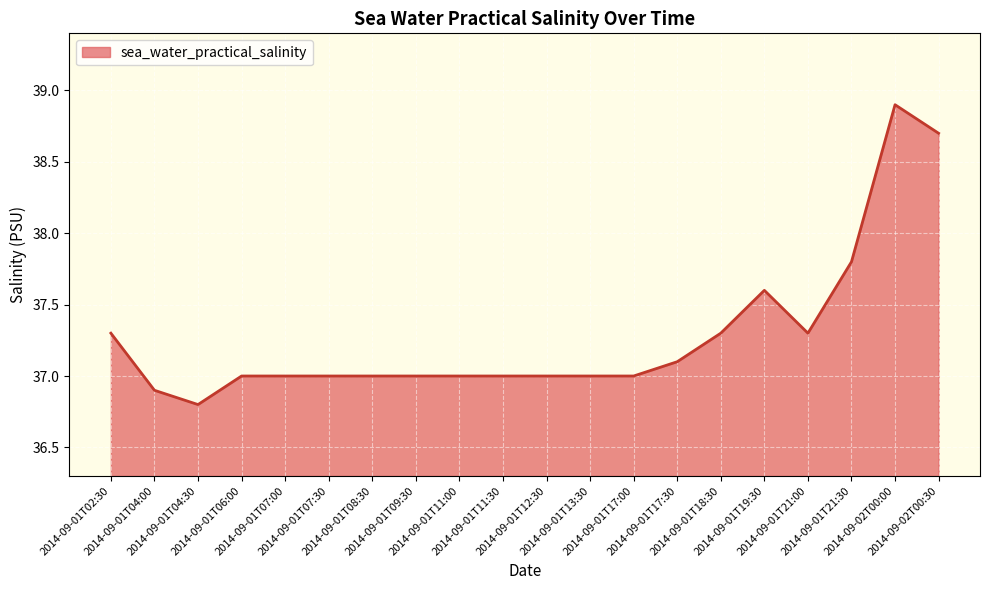

At which category does the data reach its first local valley?

2014-09-01T04:30